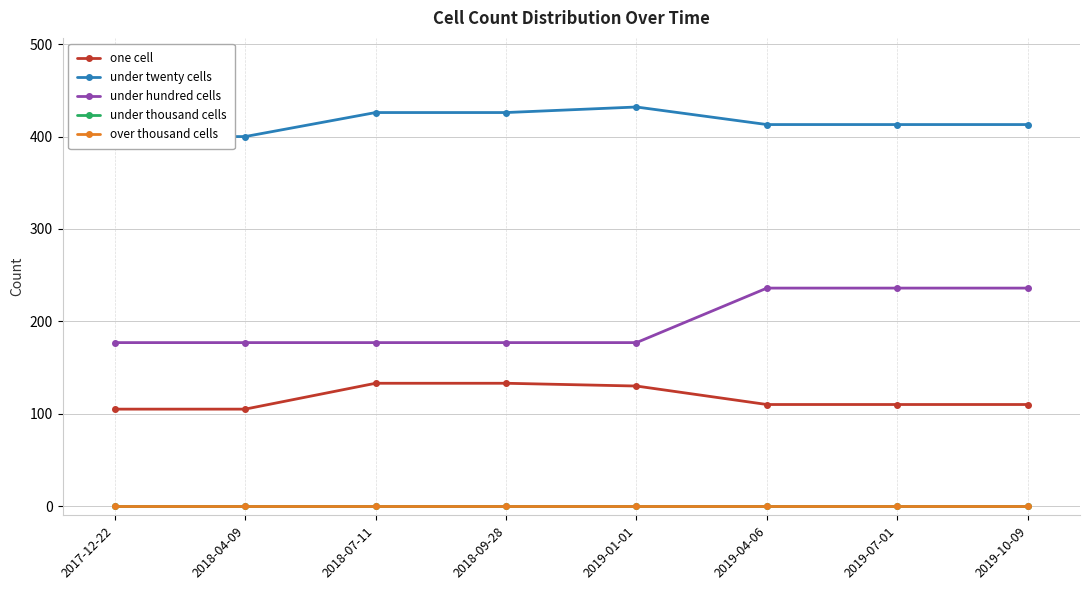

How many one cell values are between 110 and 133?

6